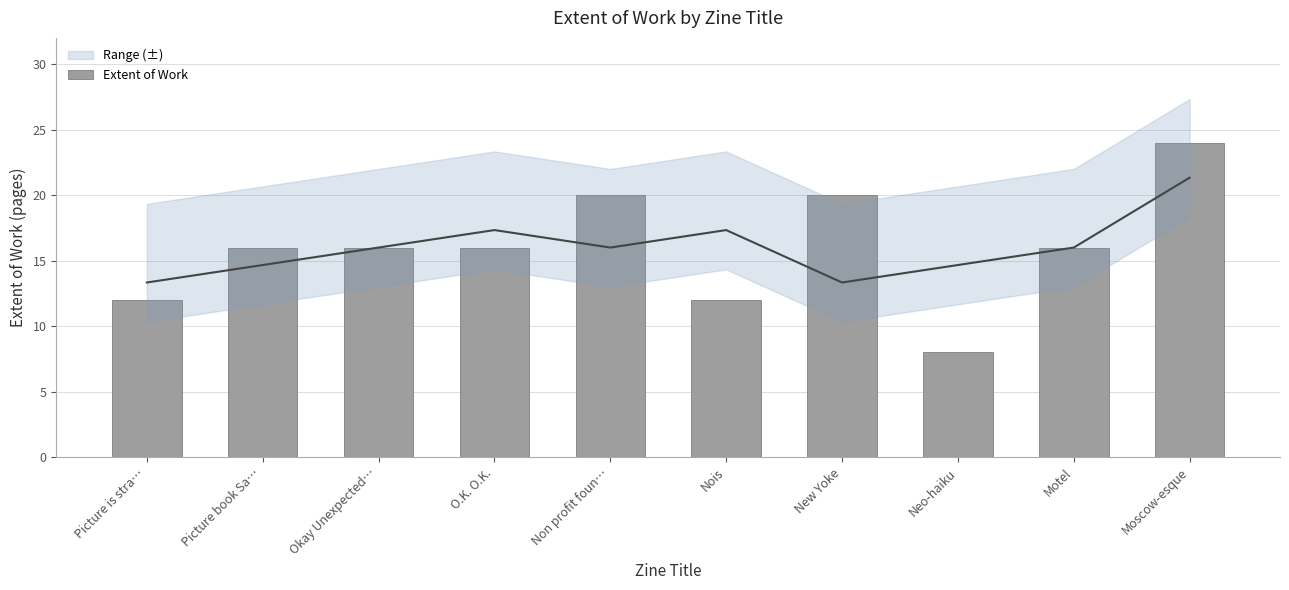

Which has a higher value, Picture book Sa… or Moscow-esque?

Moscow-esque